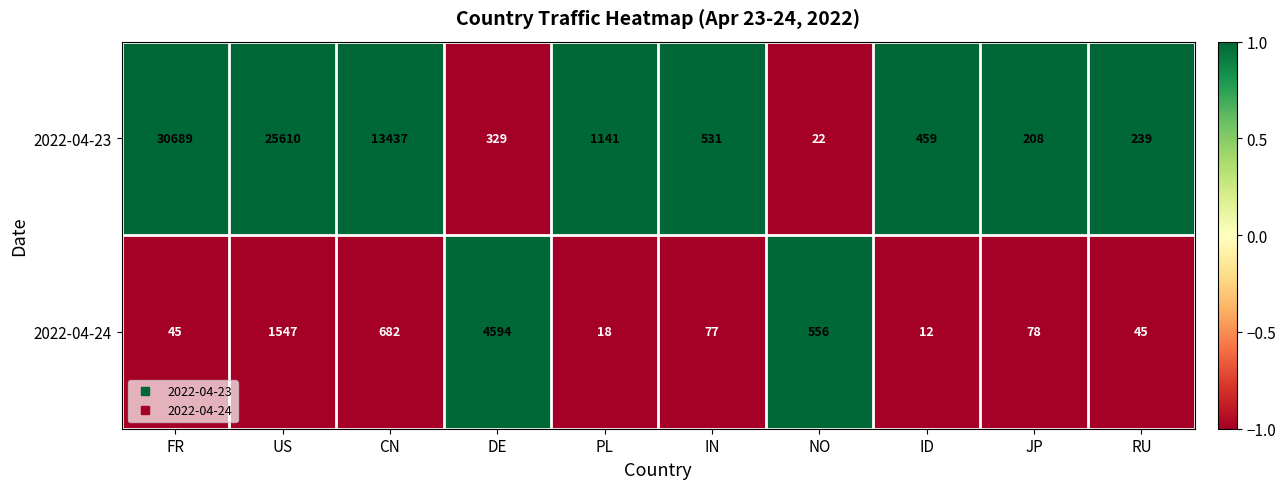

Which label corresponds to the smallest value in the chart?

ID